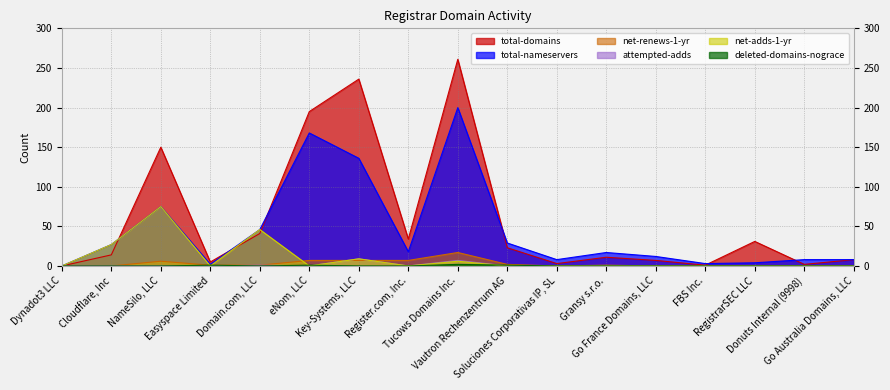

Between Domain.com, LLC and Go France Domains, LLC, which series saw the biggest shift?

net-adds-1-yr